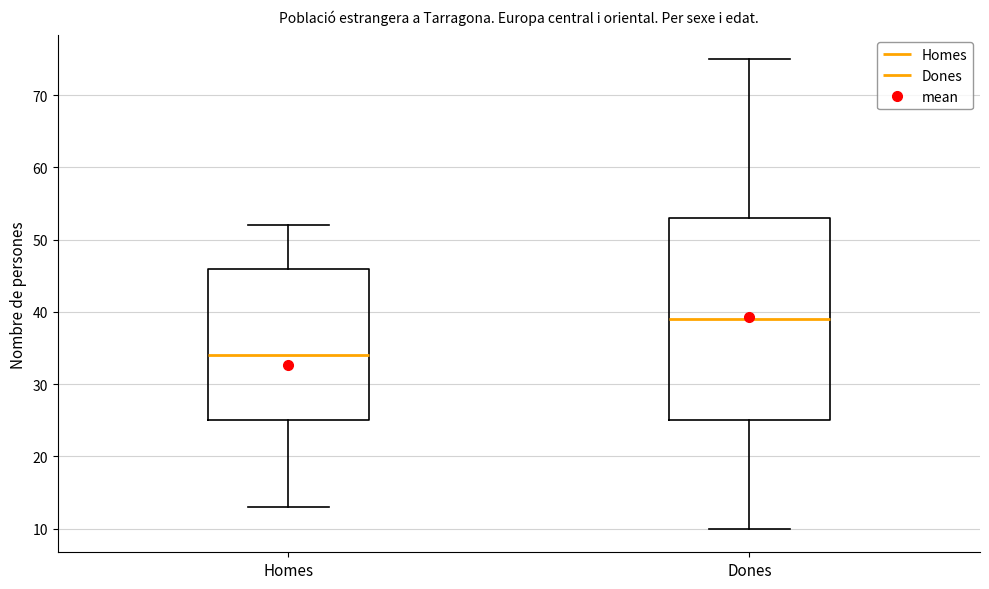

Where is the upper edge of the box for Dones on the y-axis? The values are not printed on the chart, so give them approximately, as read against the axis.

53